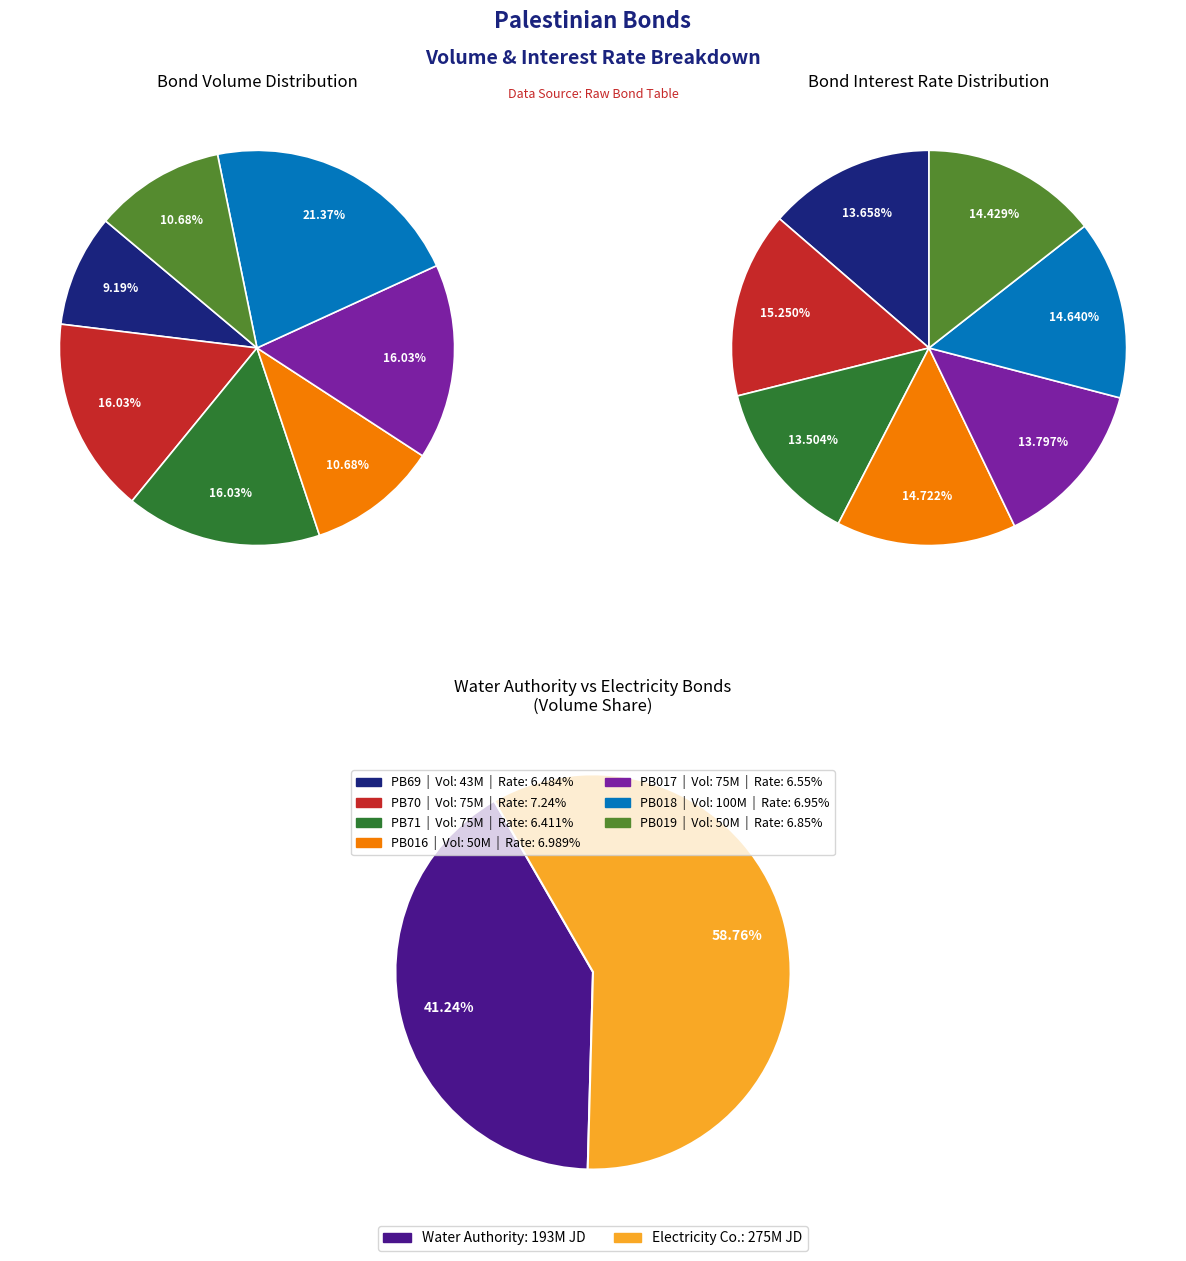

Is it true that PB70 is 16% of the pie?

True